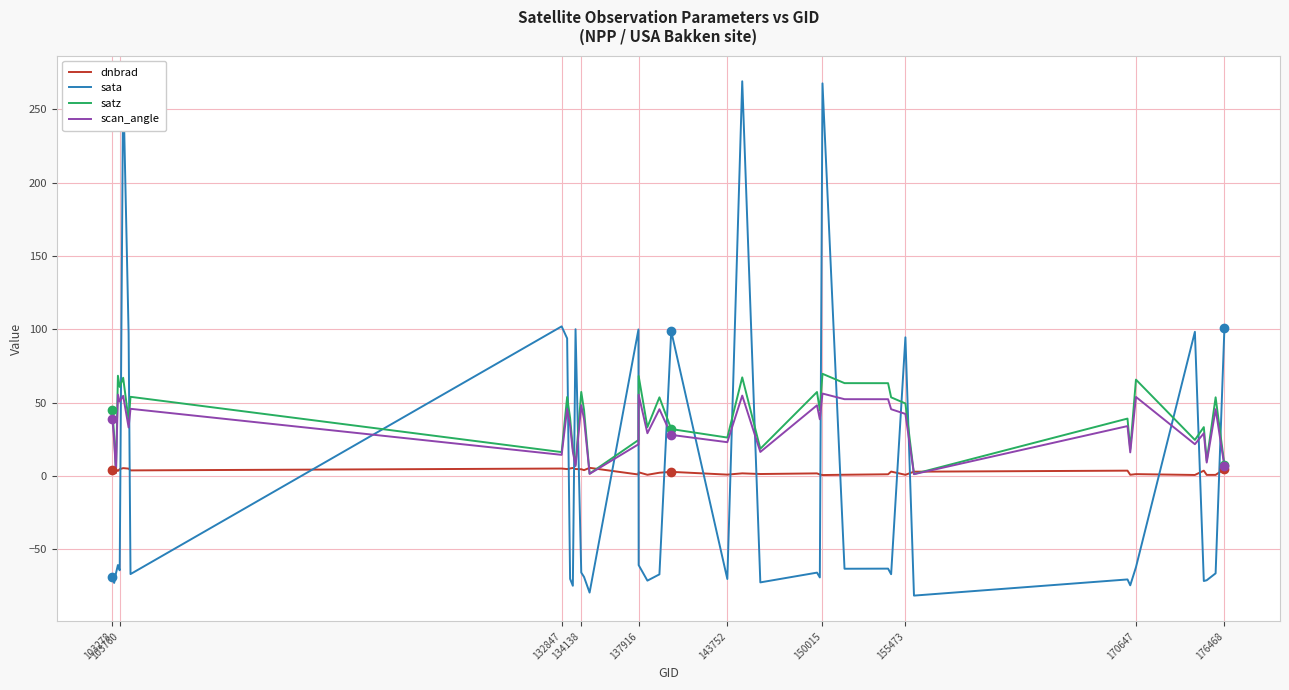

What is the difference between the maximum and minimum values in the satz series?

68.4